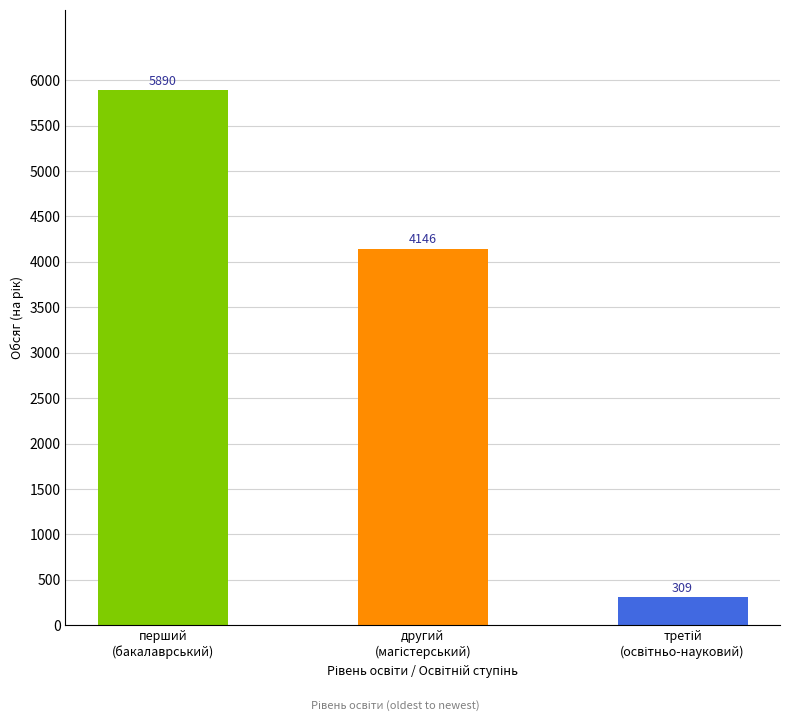

Count the number of categories in the chart.

3